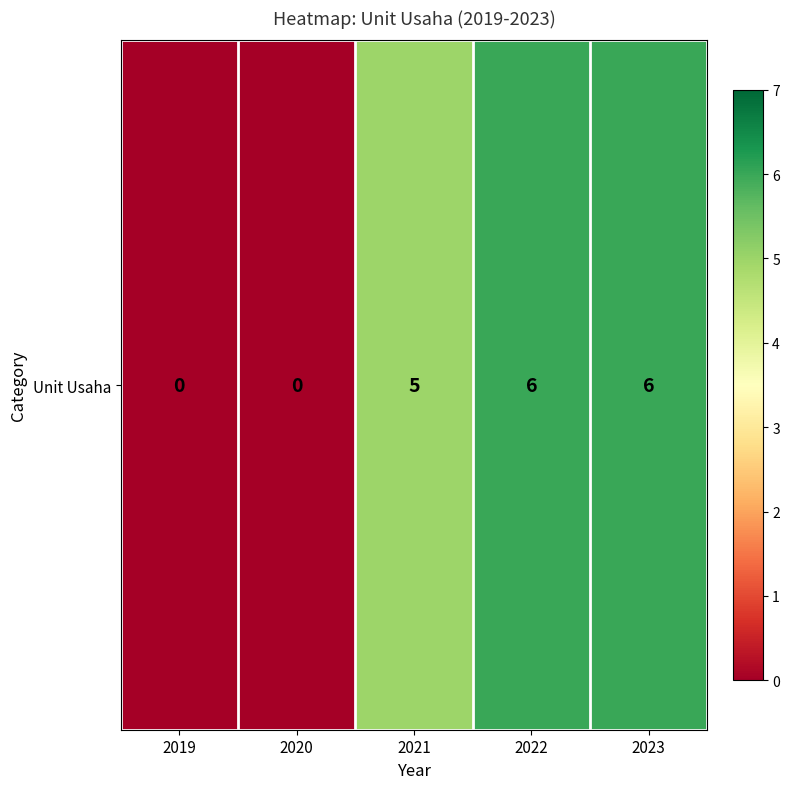

At which label does the data first exceed 5?

2022